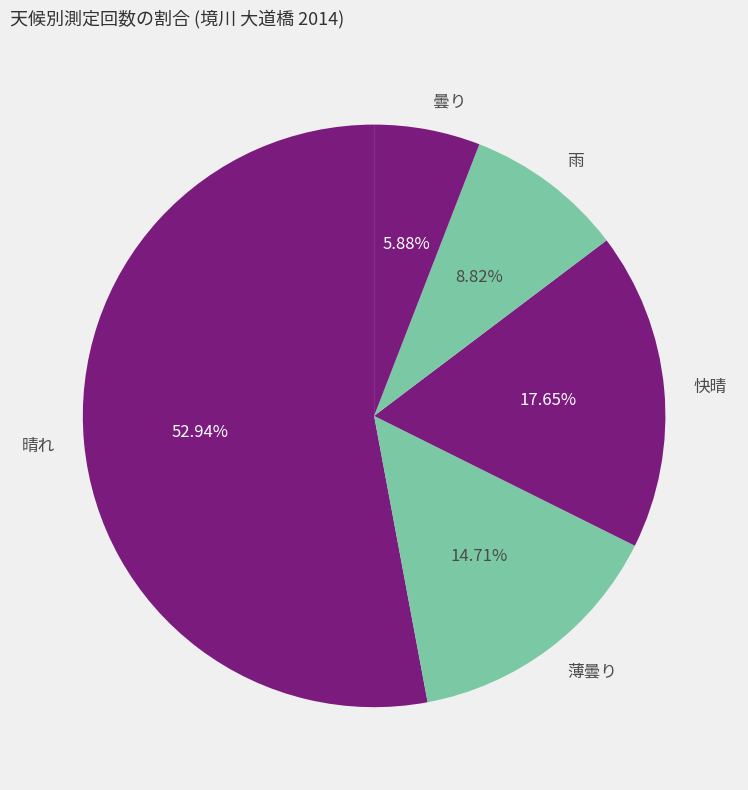

To the nearest percent, what is the combined percentage of 晴れ and 曇り?

59%